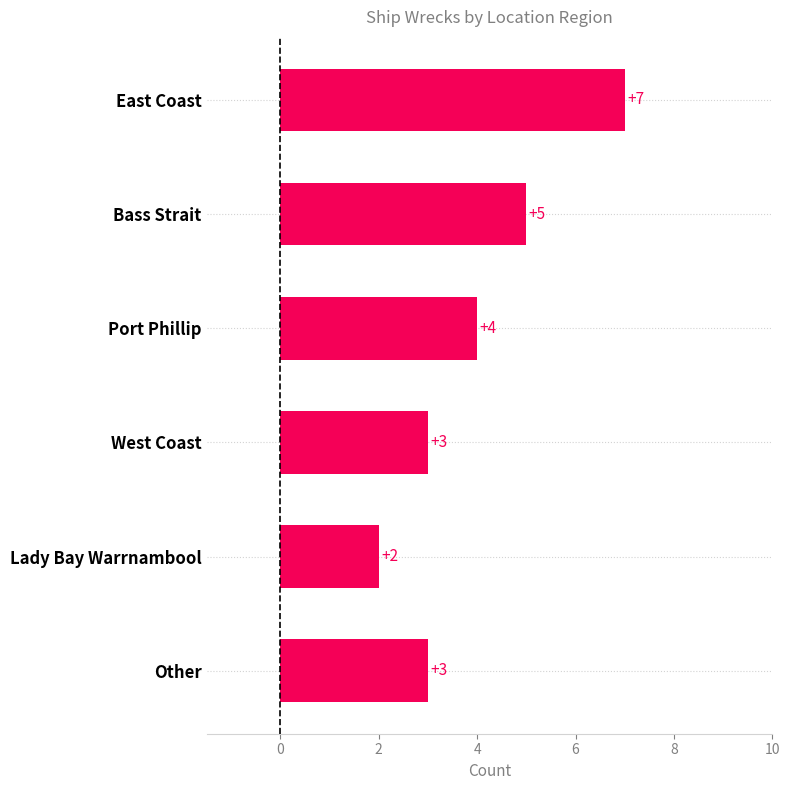

True or false: the data shows 2 at Lady Bay Warrnambool.

True